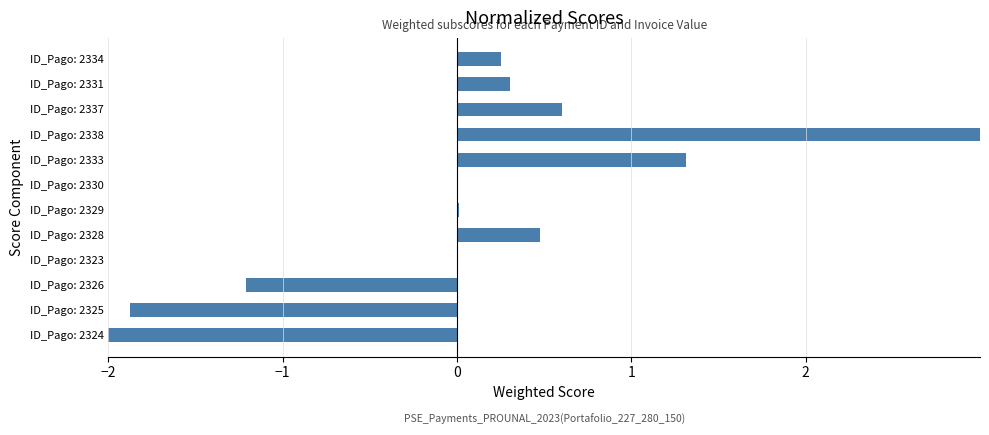

How many values are below 0?

3